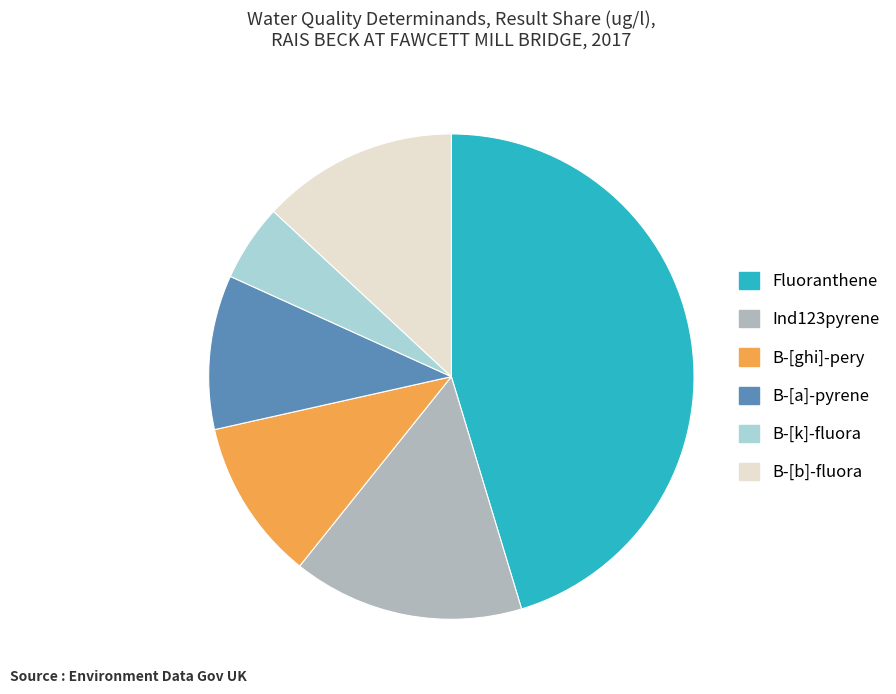

The B-[ghi]-pery slice represents 1% of the pie. True or false?

False